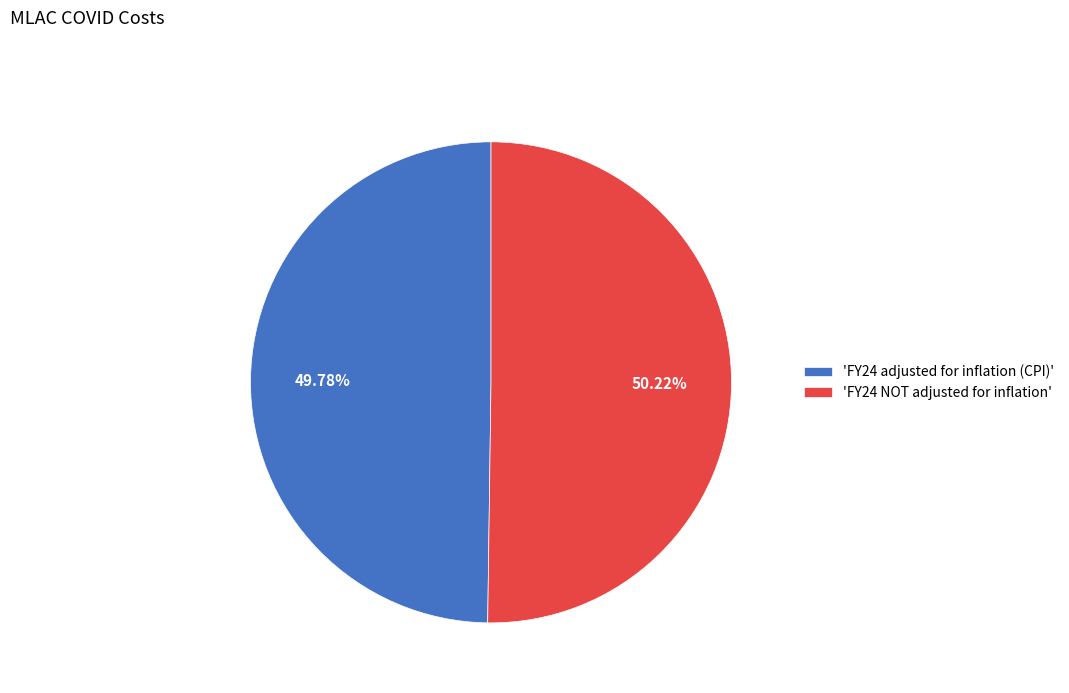

Is the sum of 'FY24 NOT adjusted for inflation' and 'FY24 adjusted for inflation (CPI)' greater than half?

Yes